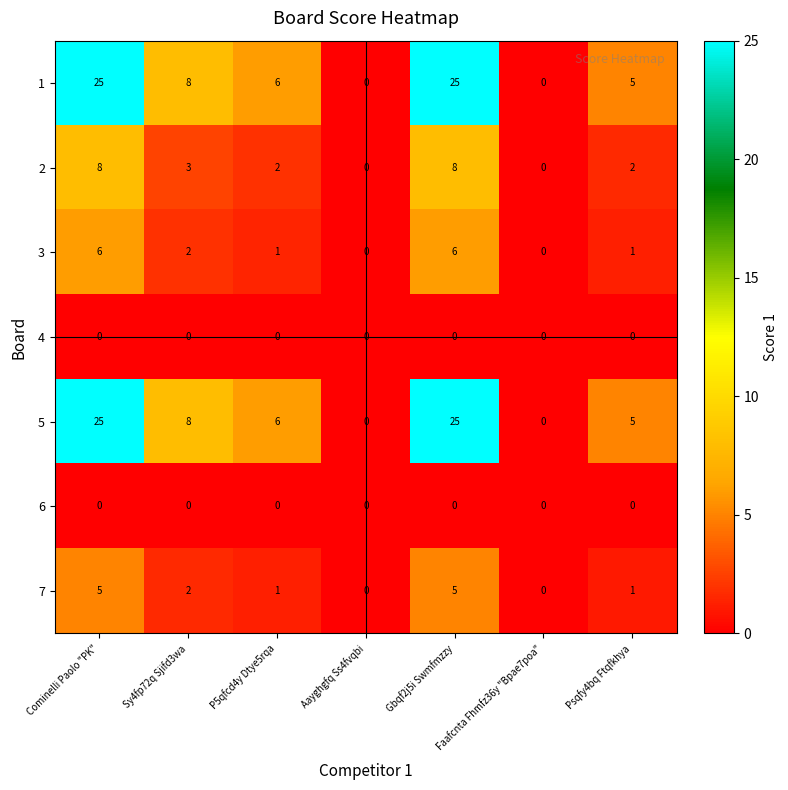

What is the greatest value displayed?

25